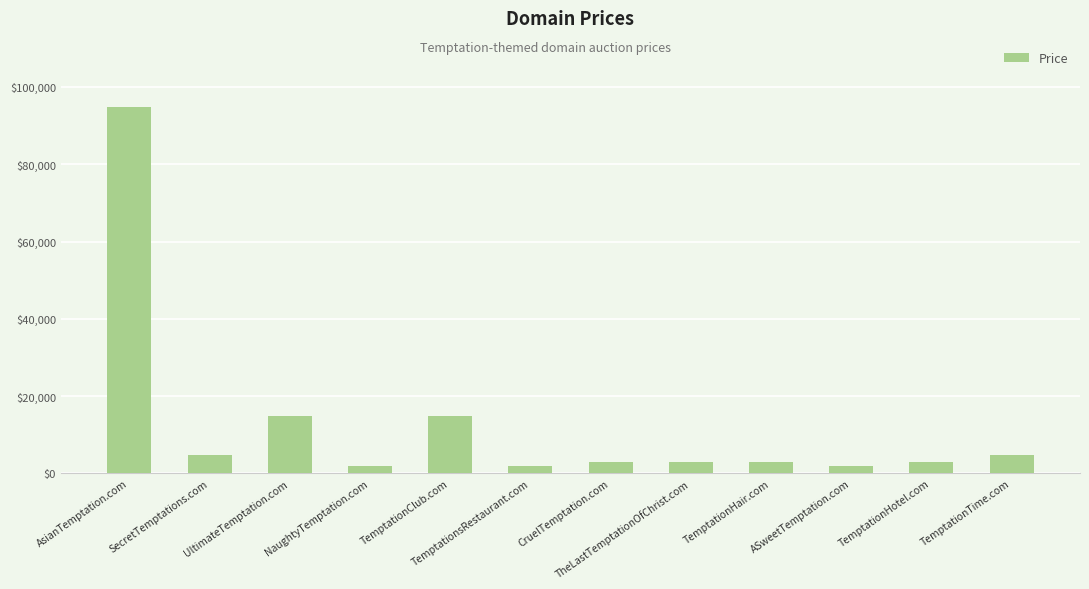

Are the bars horizontal?

No